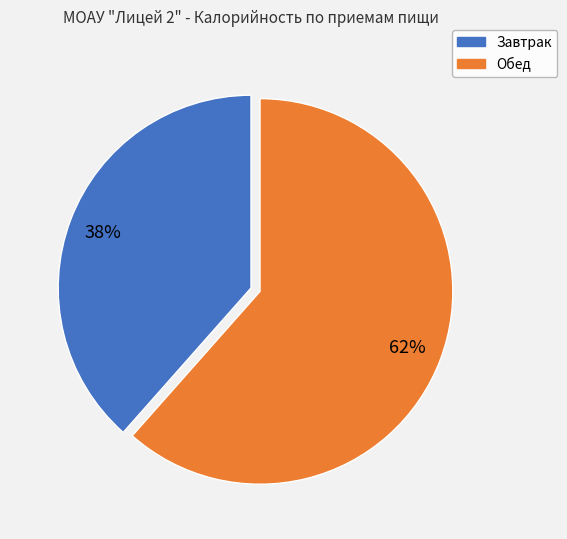

Count the number of slices in the pie.

2